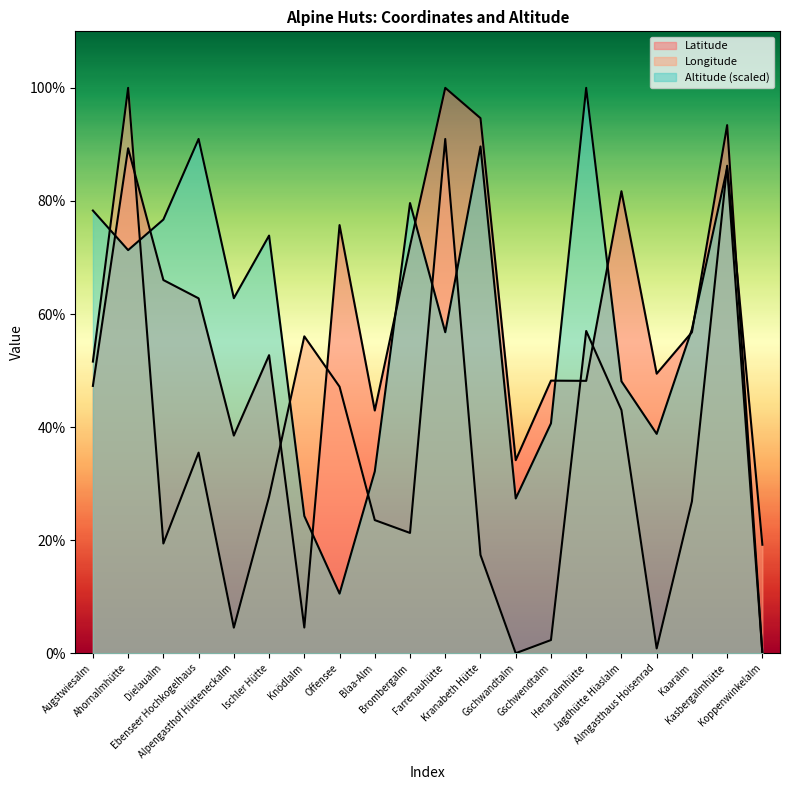

Rank the categories by Longitude value from highest to lowest.

Ahornalmhütte, Farrenauhütte, Kasbergalmhütte, Henaralmhütte, Knödlalm, Augstwiesalm, Offensee, Jagdhütte Hiaslalm, Ebenseer Hochkogelhaus, Ischler Hütte, Kaaralm, Blaa-Alm, Brombergalm, Dielaualm, Koppenwinkelalm, Kranabeth Hütte, Alpengasthof Hütteneckalm, Gschwendtalm, Almgasthaus Hoisenrad, Gschwandtalm